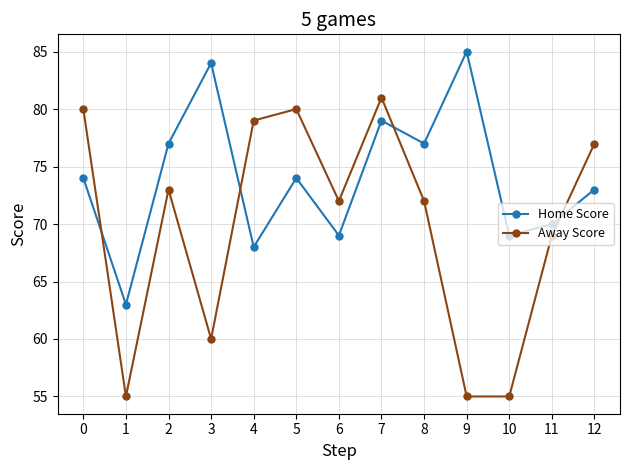

List the series in order of their overall mean, highest first.

Home Score, Away Score